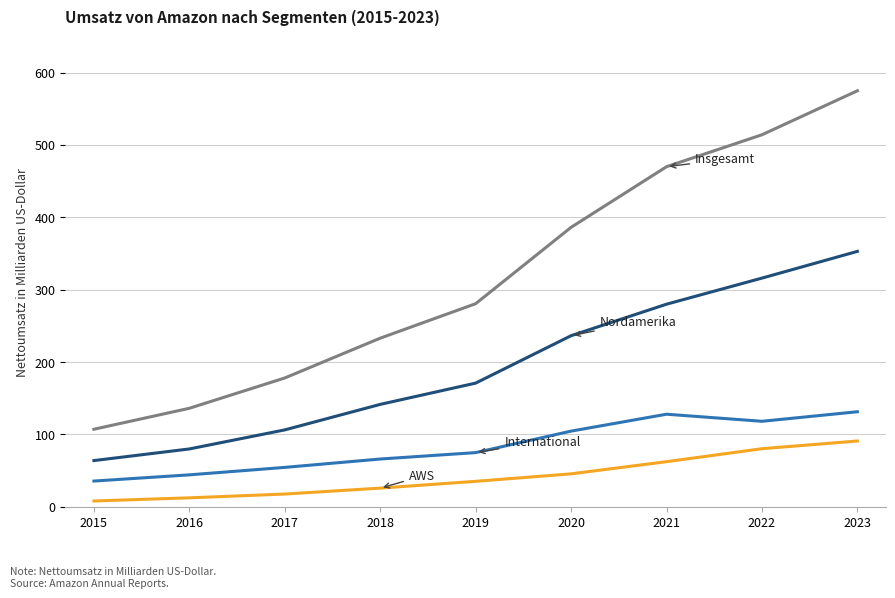

What is the total value across all series at 2019?

561.0